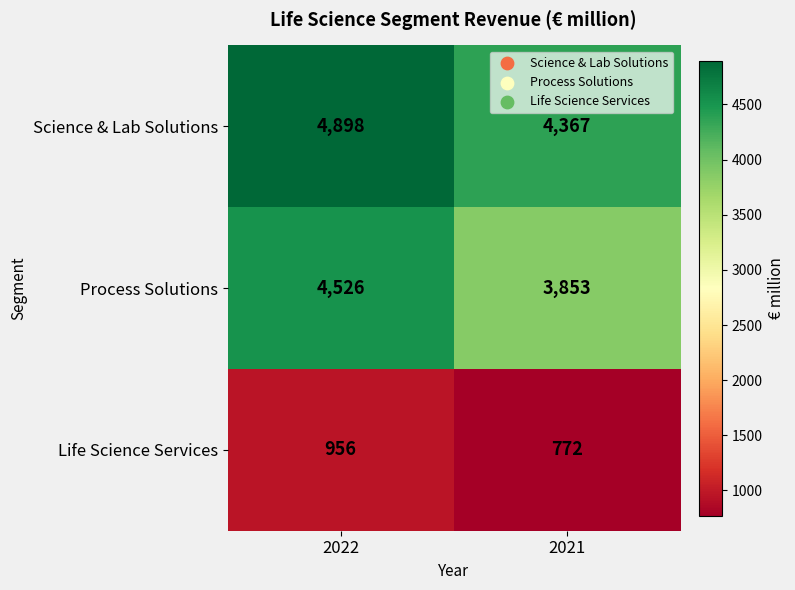

Reading left to right, list all the values displayed in this chart.

Science & Lab Solutions: 2022=4898	2021=4367
Process Solutions: 2022=4526	2021=3853
Life Science Services: 2022=956	2021=772